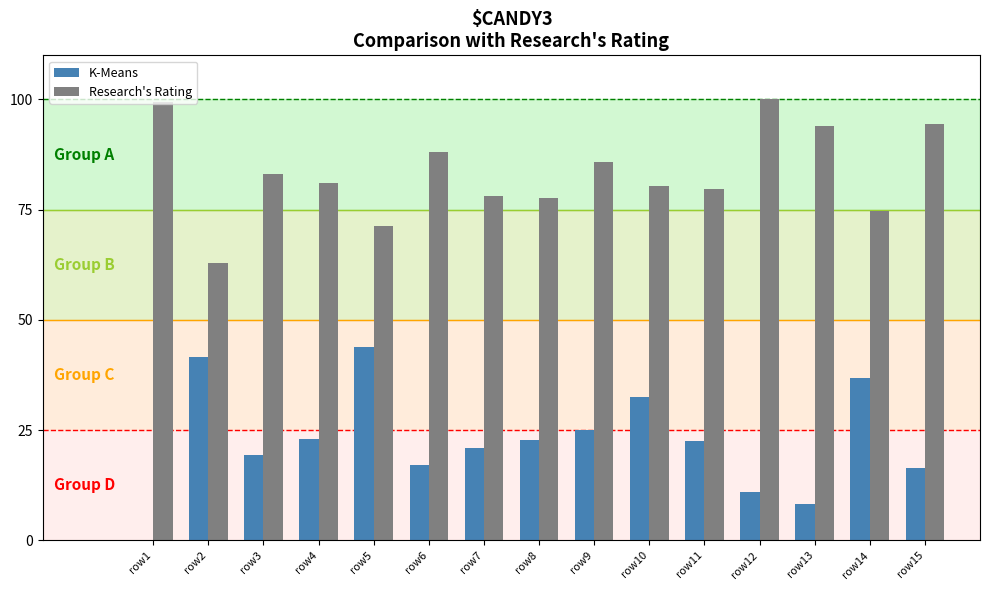

Between row2 and row12, which series saw the biggest shift?

Research's Rating